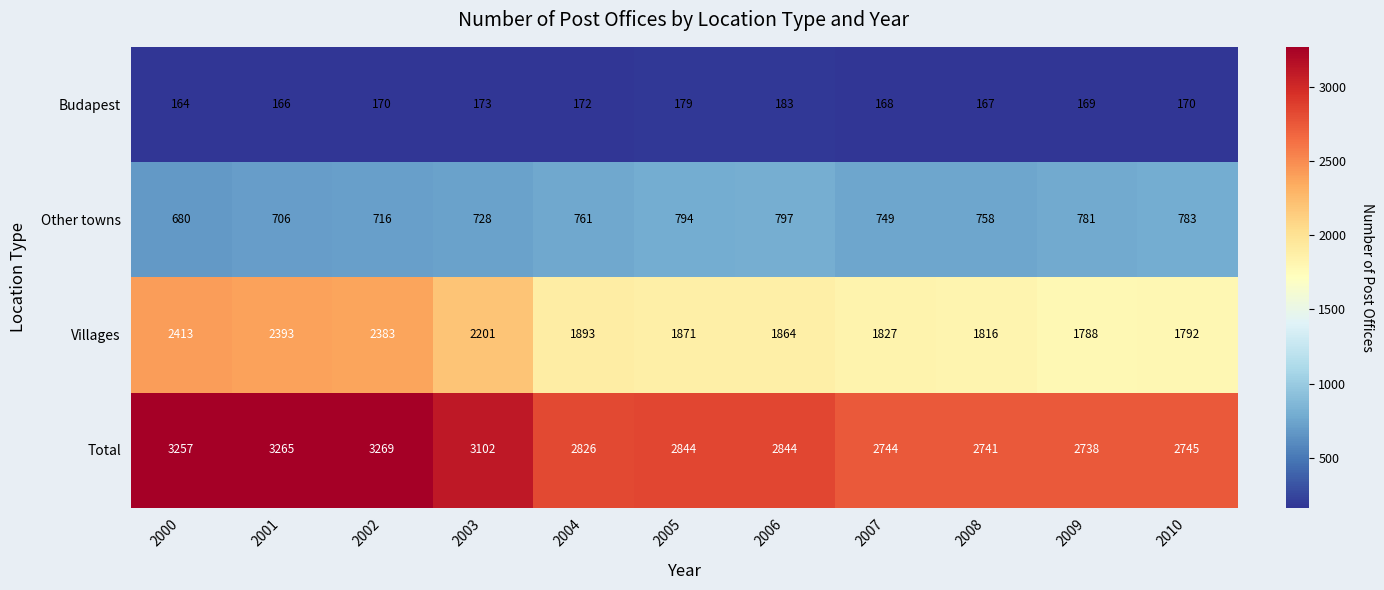

What is the maximum value shown in the chart?

3269